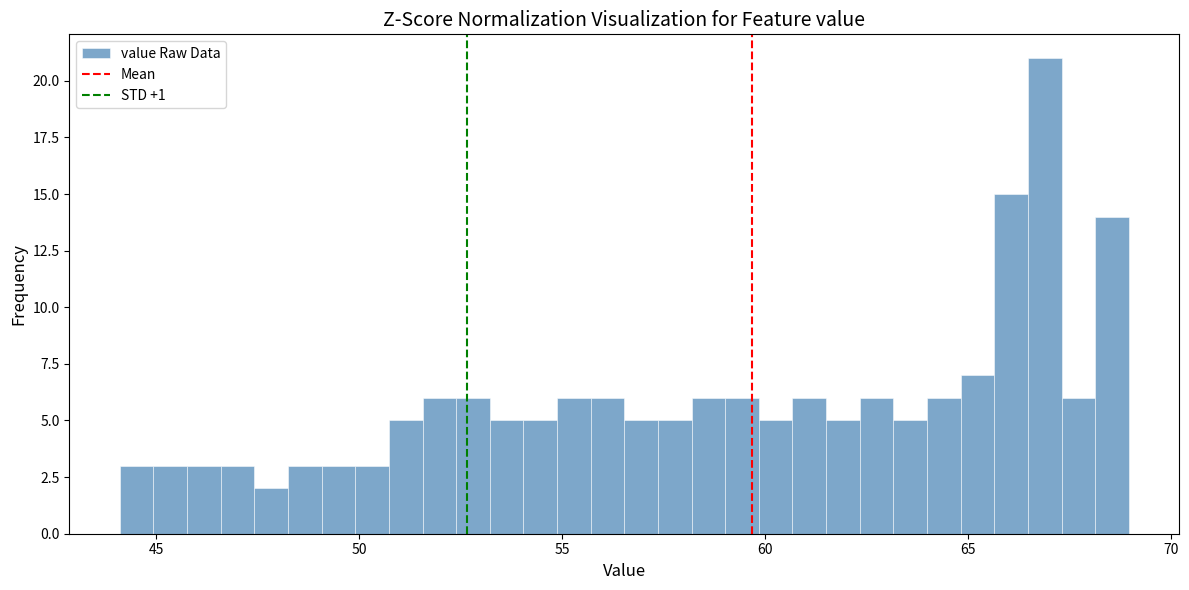

Read against the x-axis, roughly where is the centre of the tallest bar?

67.0